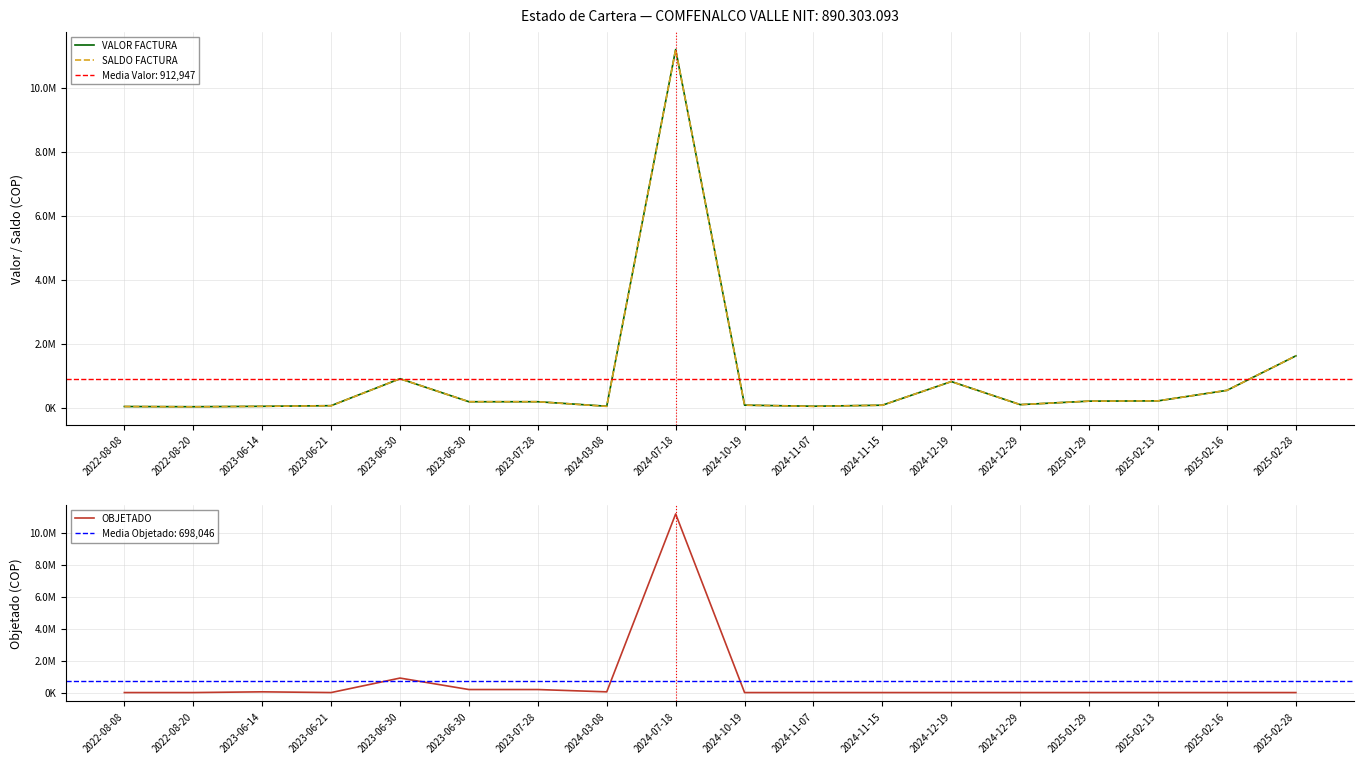

What are all the series names shown in the legend?

VALOR FACTURA, SALDO FACTURA, OBJETADO